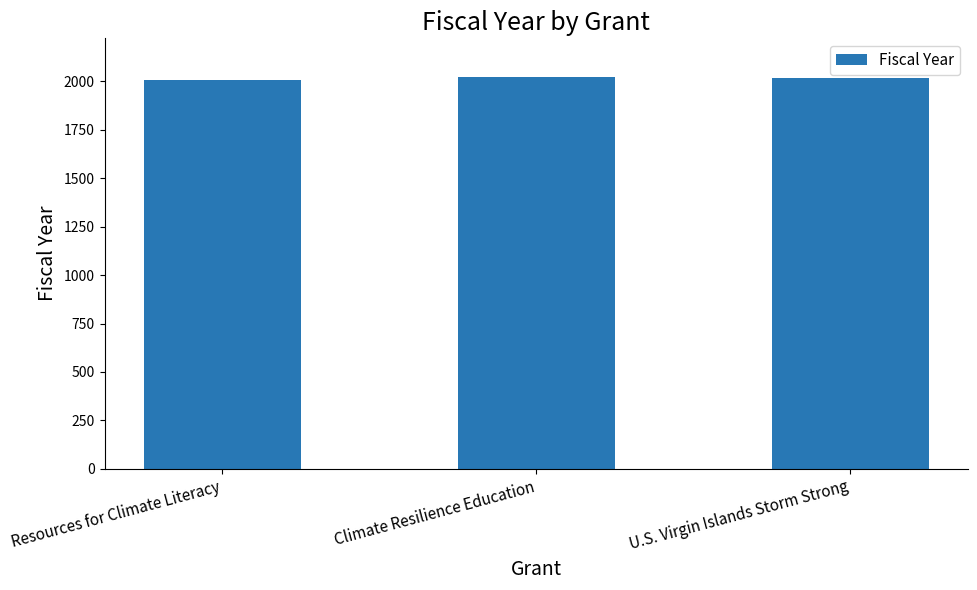

At which label does the data first exceed 2018?

Climate Resilience Education